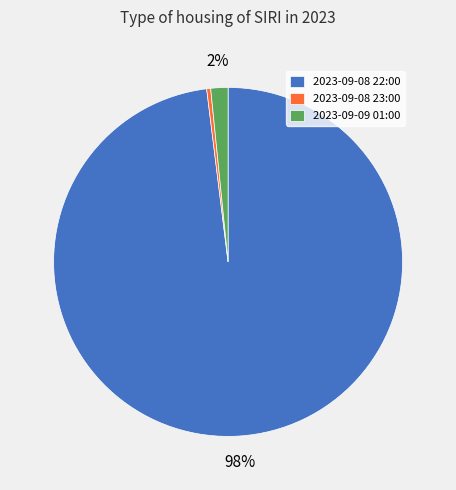

Count the number of slices in the pie.

3